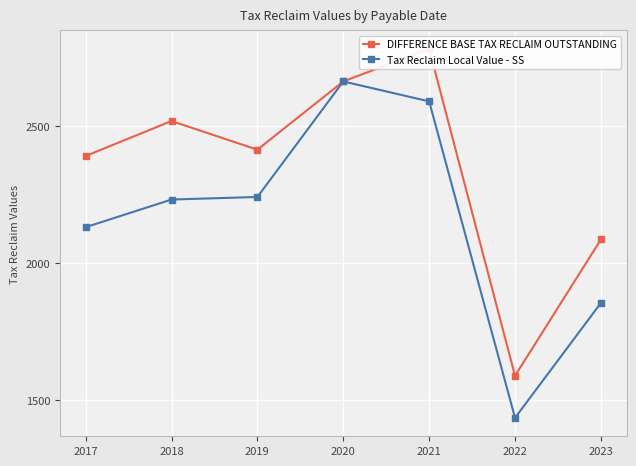

What is the difference between the DIFFERENCE BASE TAX RECLAIM OUTSTANDING values at 2022 and 2018?

930.8